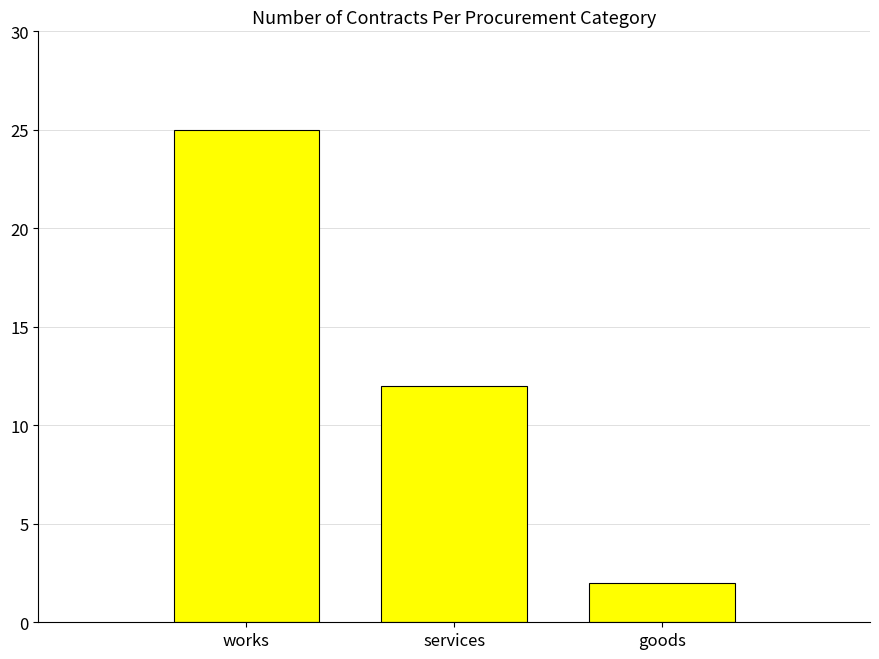

Are the bars horizontal?

No